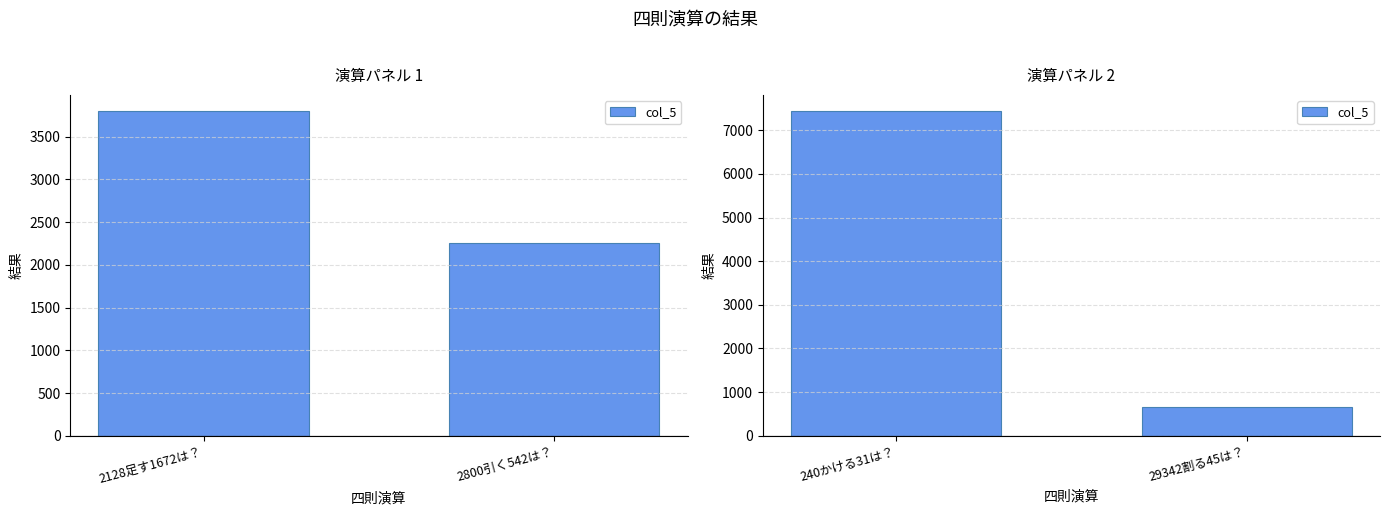

What is the label of the 1st bar from the left?

240かける31は？